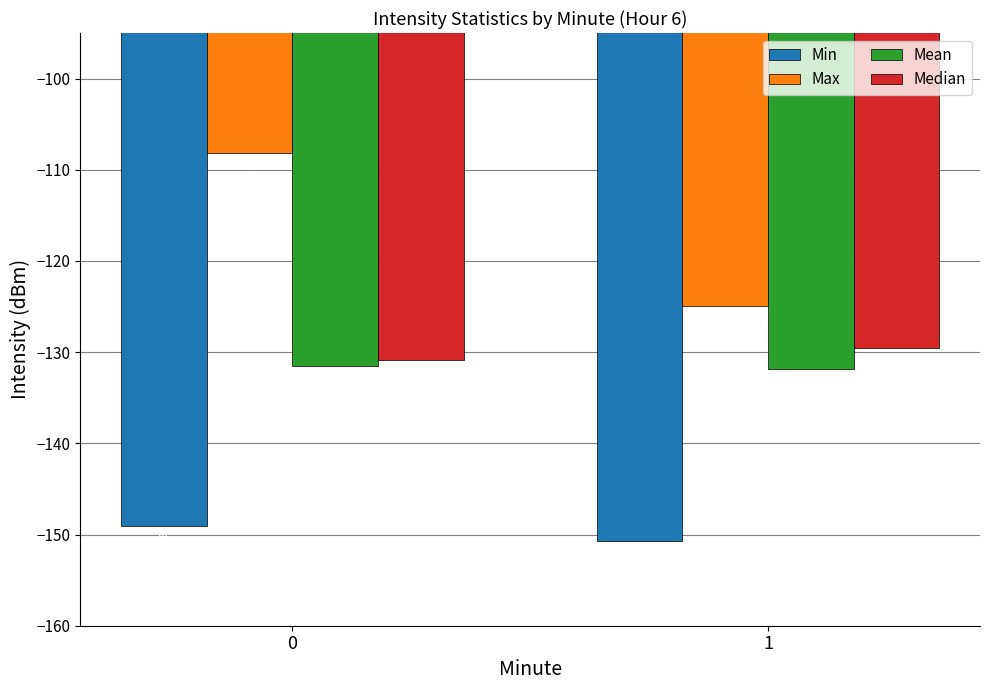

What is the difference between the maximum and minimum values in the Median series?

1.3